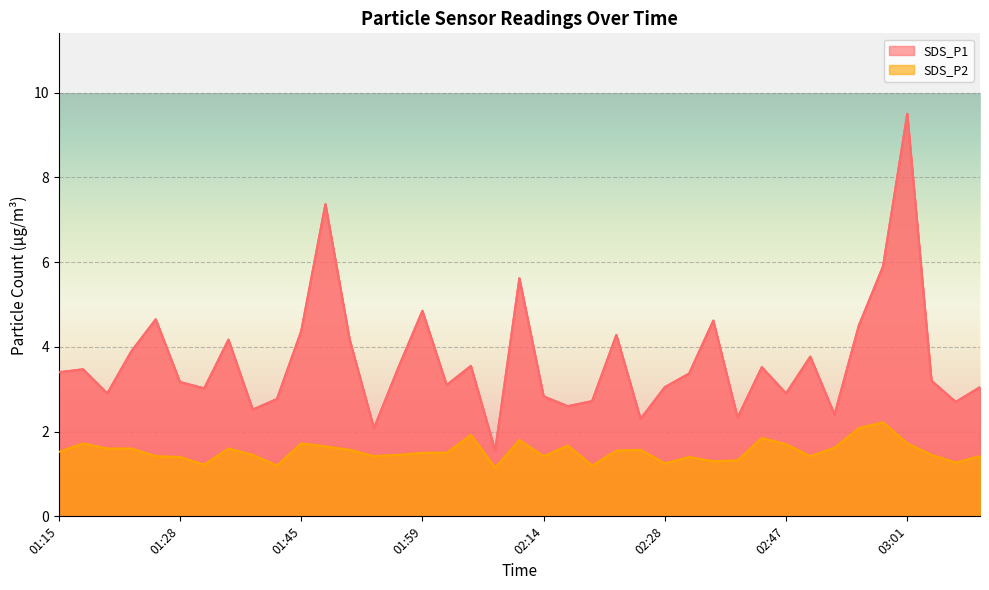

What position from the right is 02:14?

19